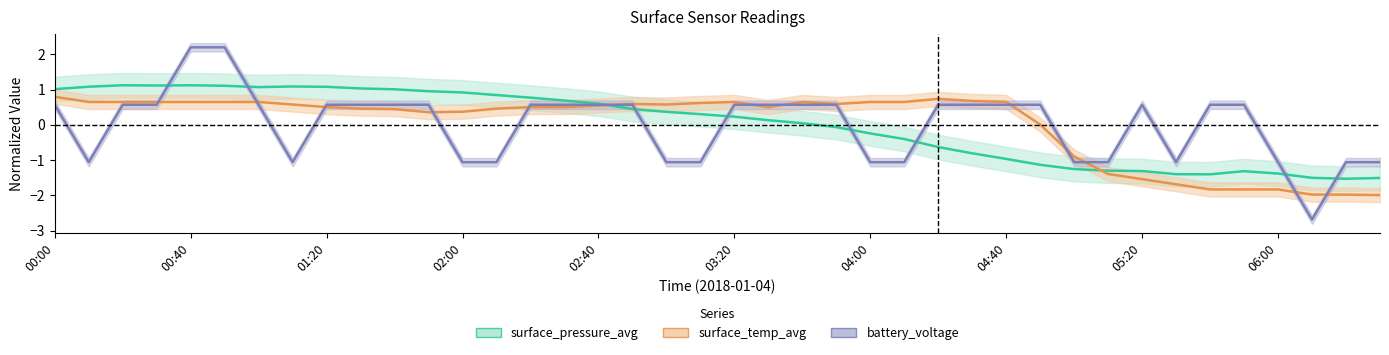

Is the value of surface_pressure_avg at surface_temp_avg greater than the value of battery_voltage at 14?

Yes